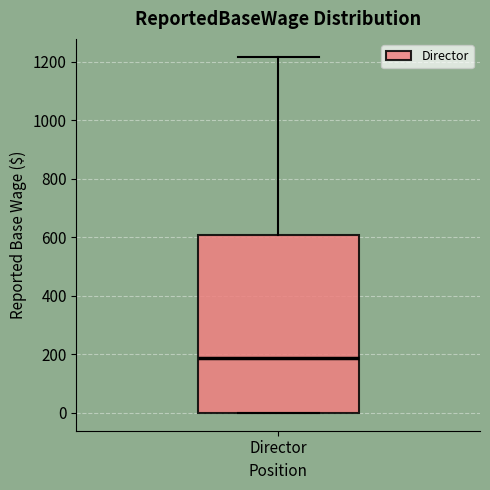

Transcribe this box plot: give where the median line is, the range the box spans, and where the two whiskers end, as read against the y-axis. The values are not printed on the chart, so give them approximately, as read against the axis.

median 180, box 0 to 600, whiskers 0 to 1220